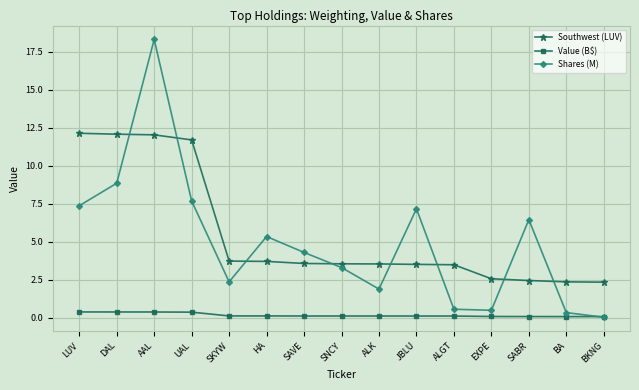

How many intersections are there between Southwest (LUV) and Shares (M)?

8